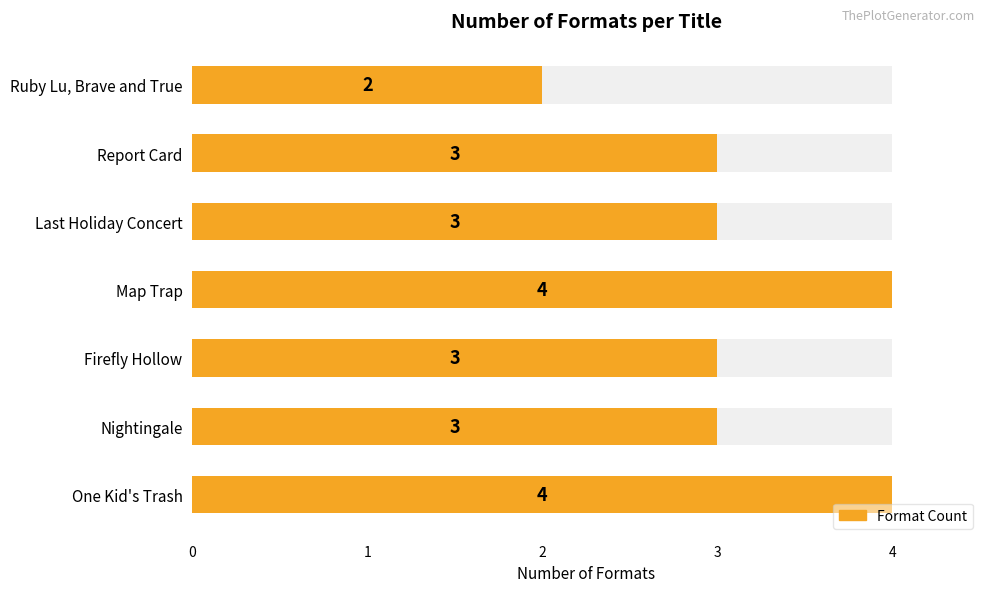

What is the difference between the second highest and second lowest values?

1